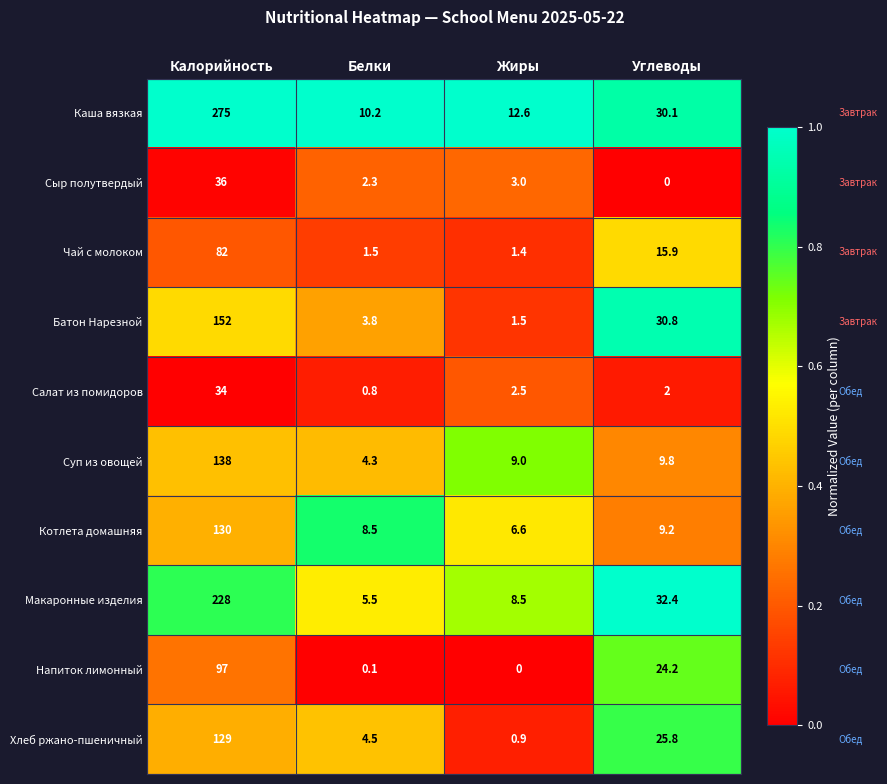

Rank the series by their maximum value, from lowest to highest.

Салат из помидоров, Сыр полутвердый, Чай с молоком, Напиток лимонный, Хлеб ржано-пшеничный, Котлета домашняя, Суп из овощей, Батон Нарезной, Макаронные изделия, Каша вязкая